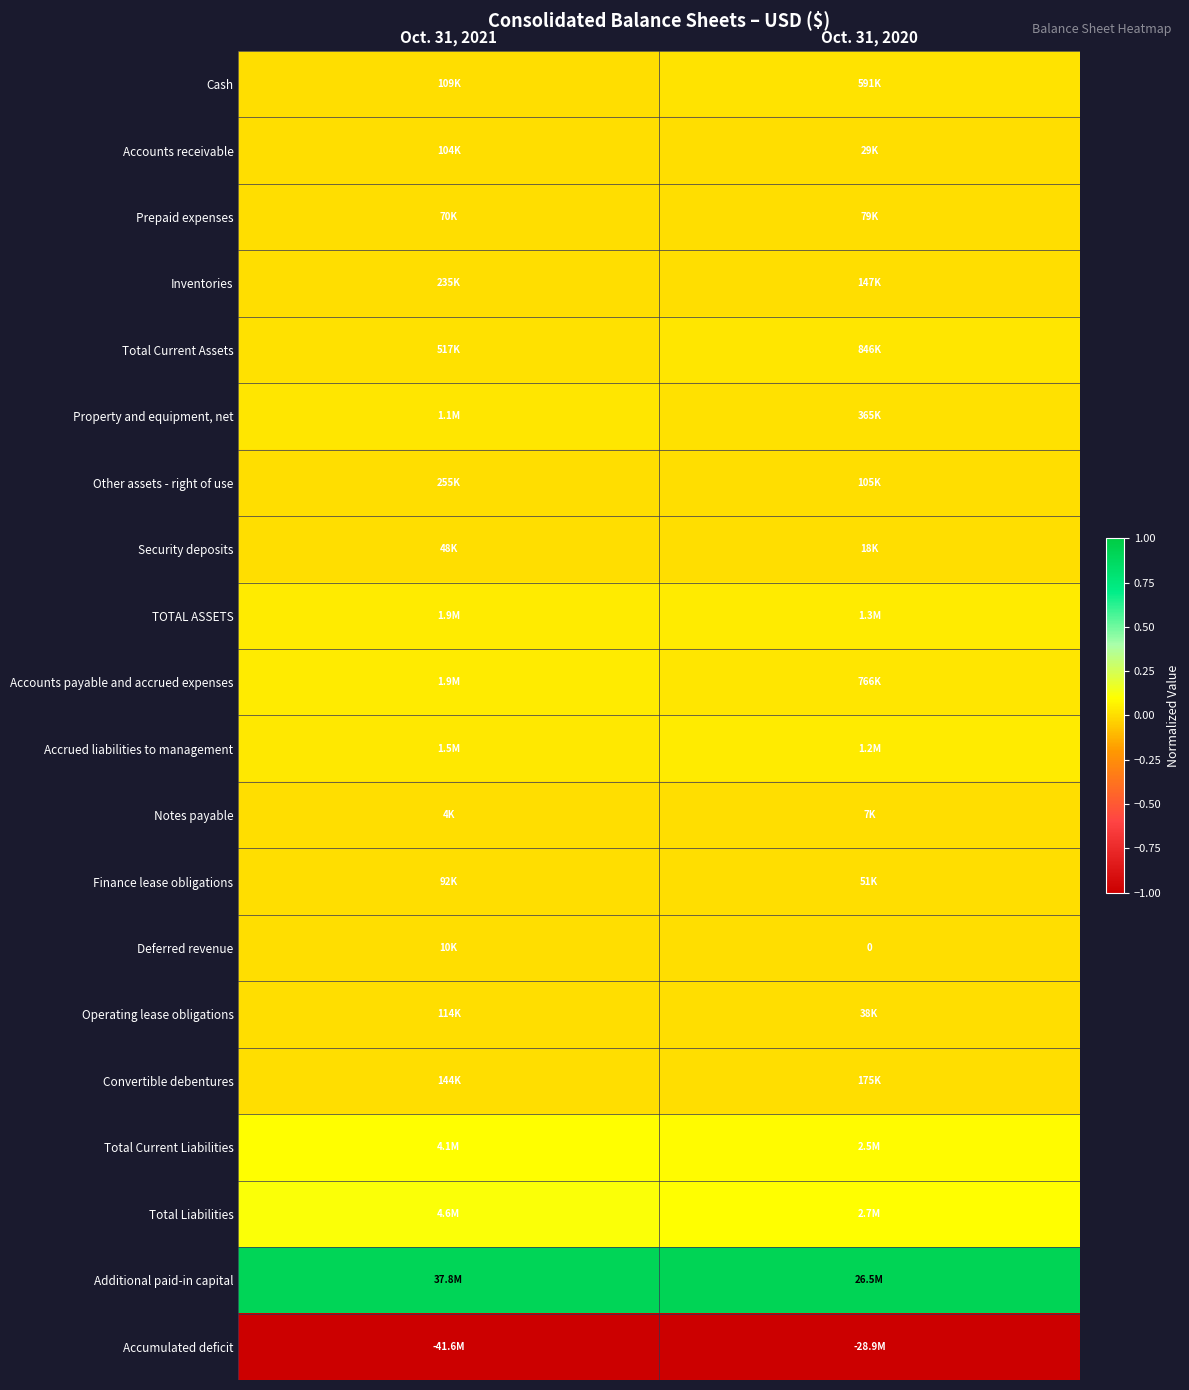

At how many categories does at least one series exceed 0?

2